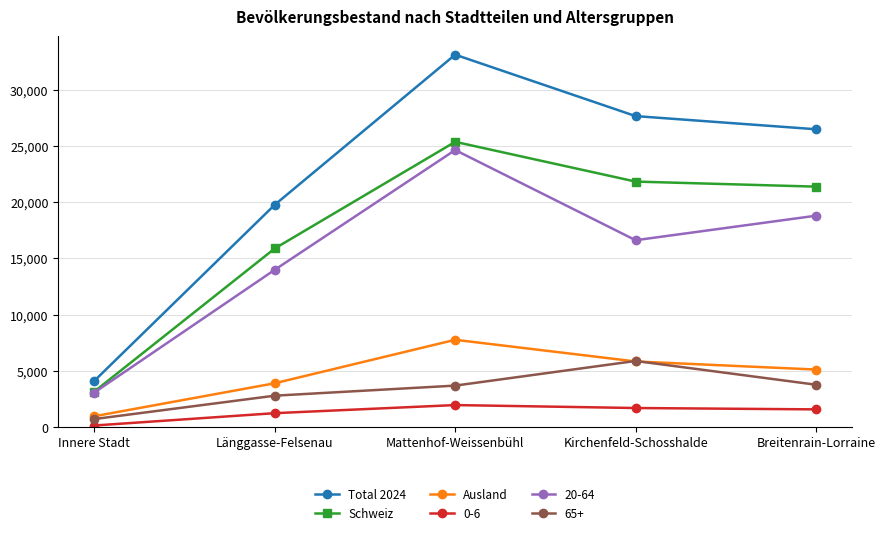

What is the label of the 5th point from the right?

Innere Stadt